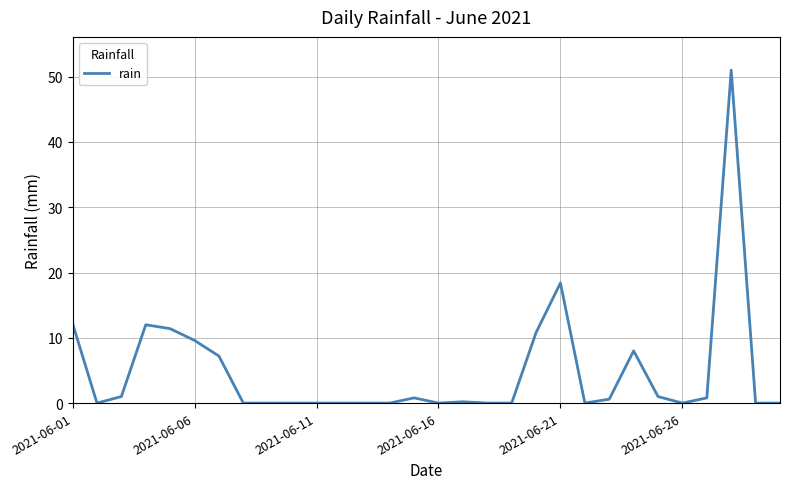

What is the greatest value displayed?

51.0